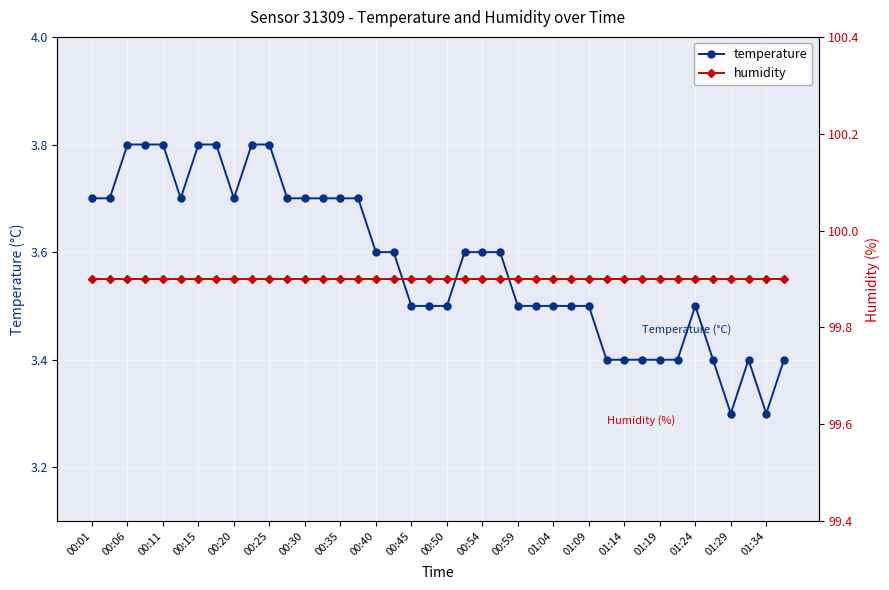

True or false: temperature has more than 0 points higher than both neighbors.

True